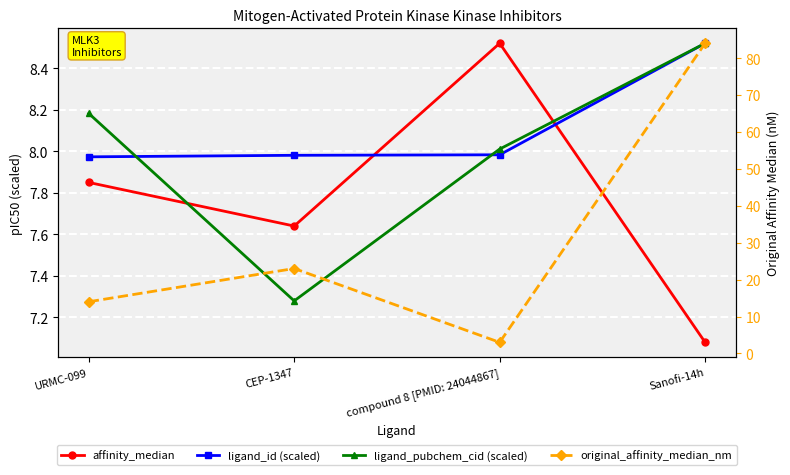

True or false: original_affinity_median_nm and ligand_pubchem_cid (scaled) cross at least once.

True